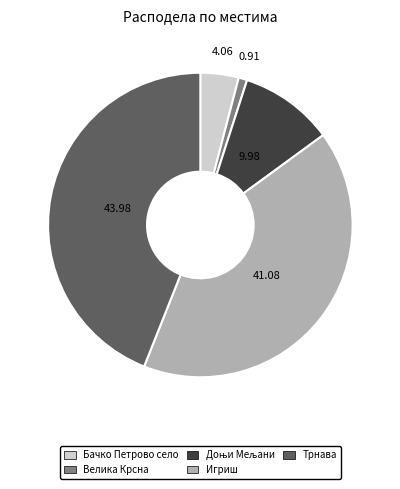

Do Велика Крсна and Бачко Петрово село together represent more than half of the pie?

No